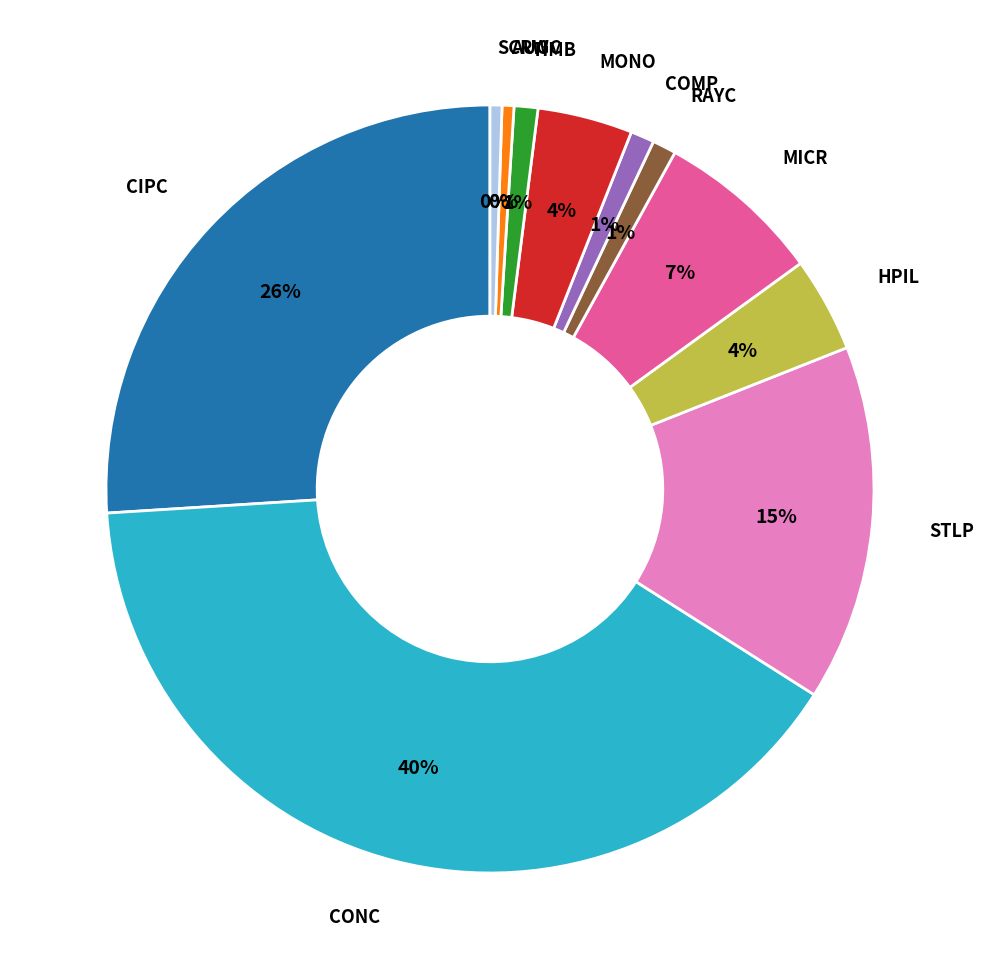

Is the sum of COMP and TIMB greater than half?

No